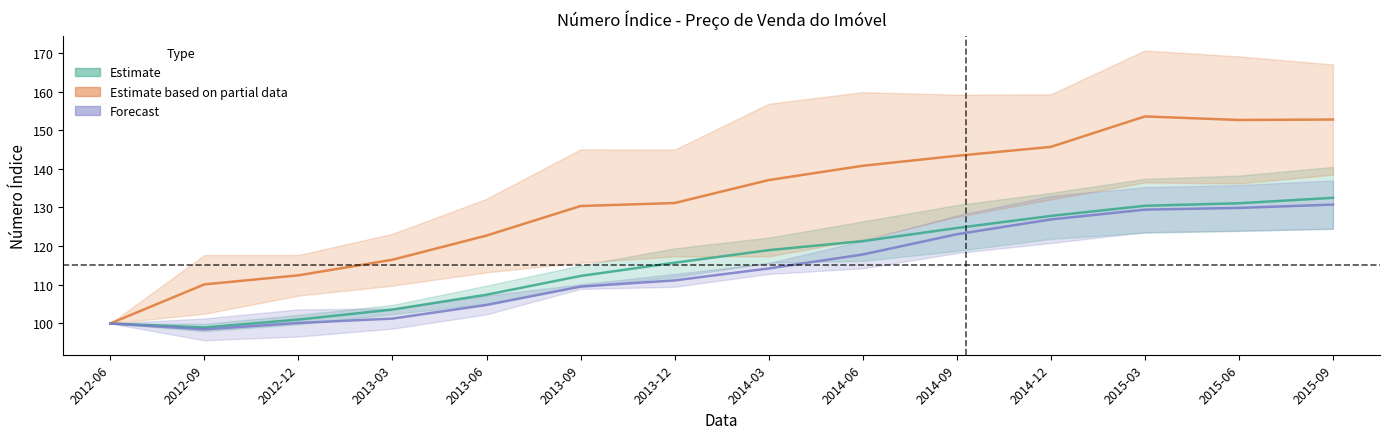

Is it true that Geral (Vitoria) equals 107.4 at 2013-06?

True